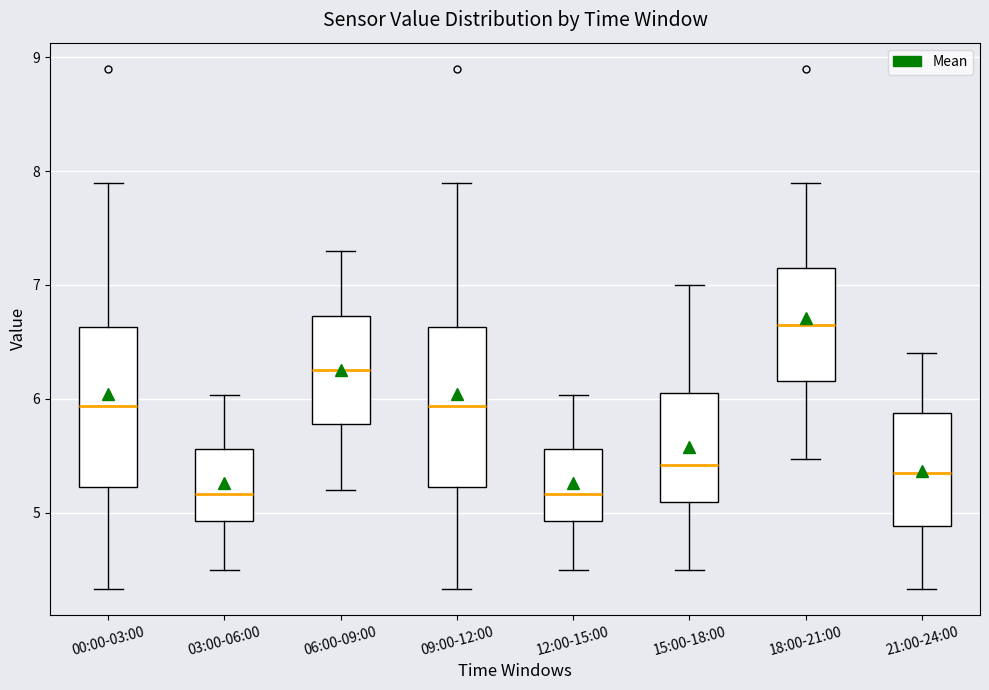

Reading left to right, transcribe this box plot: for each box, give where its median line is, the range the box spans, and where its two whiskers end, as read against the y-axis. The values are not printed on the chart, so give them approximately, as read against the axis.

00:00-03:00: median 5.9, box 5.2 to 6.6, whiskers 4.3 to 7.9
03:00-06:00: median 5.2, box 4.9 to 5.6, whiskers 4.5 to 6.0
06:00-09:00: median 6.3, box 5.8 to 6.7, whiskers 5.2 to 7.3
09:00-12:00: median 5.9, box 5.2 to 6.6, whiskers 4.3 to 7.9
12:00-15:00: median 5.2, box 4.9 to 5.6, whiskers 4.5 to 6.0
15:00-18:00: median 5.4, box 5.1 to 6.1, whiskers 4.5 to 7.0
18:00-21:00: median 6.7, box 6.2 to 7.2, whiskers 5.5 to 7.9
21:00-24:00: median 5.4, box 4.9 to 5.9, whiskers 4.3 to 6.4